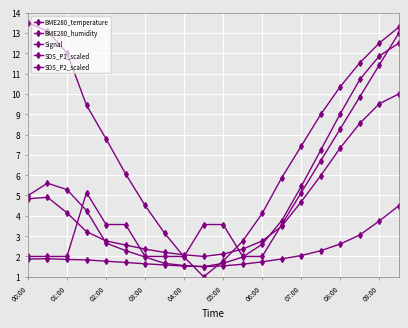

How many times do Signal and SDS_P2_scaled cross each other?

5